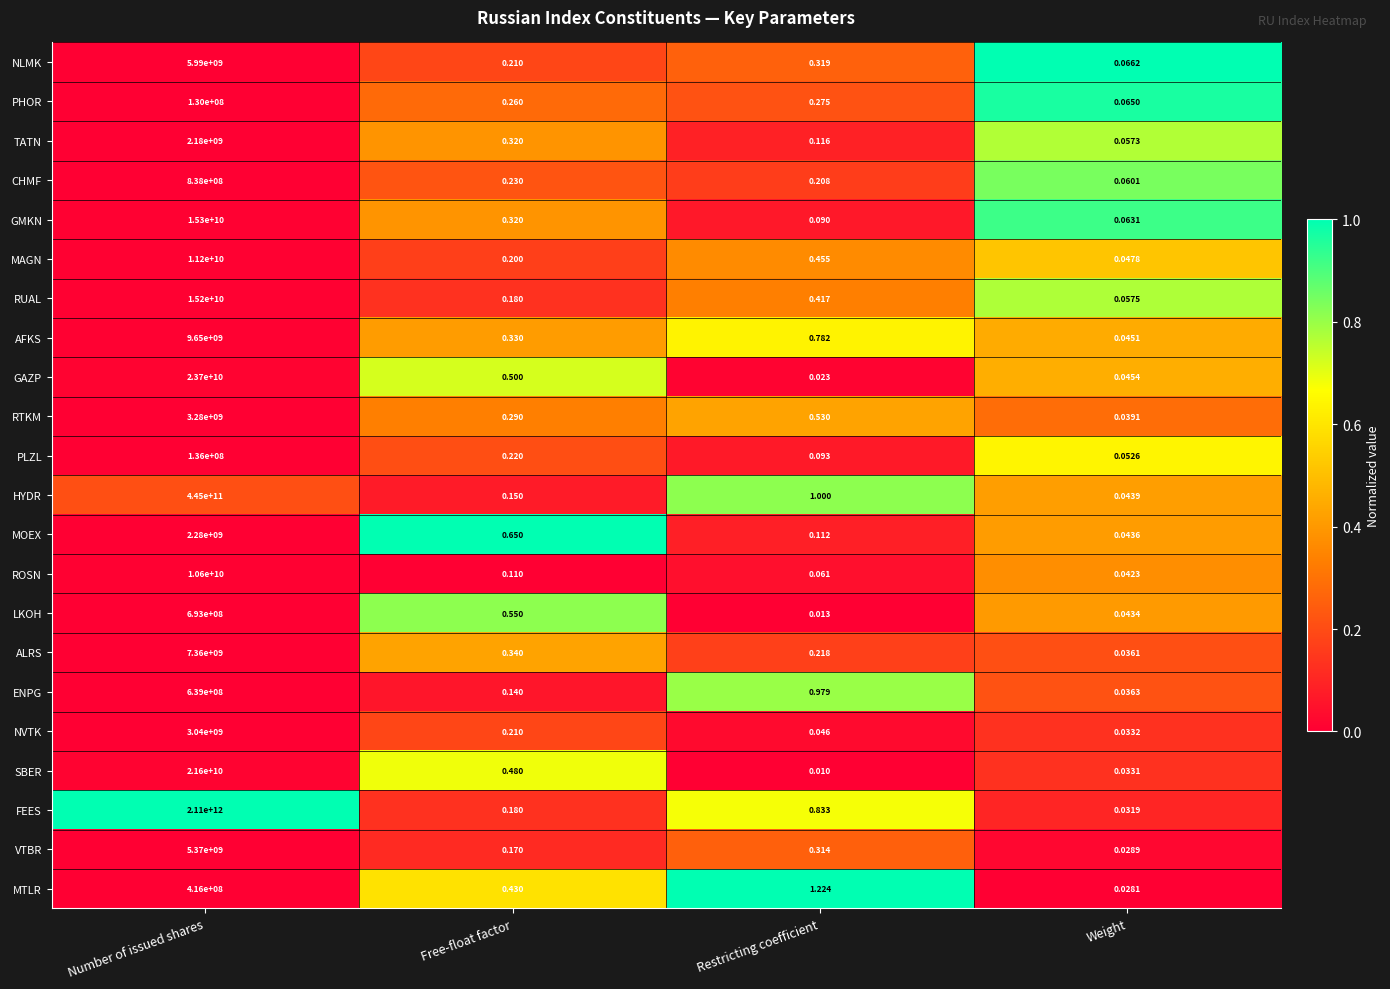

How many categories are shown in the chart?

4